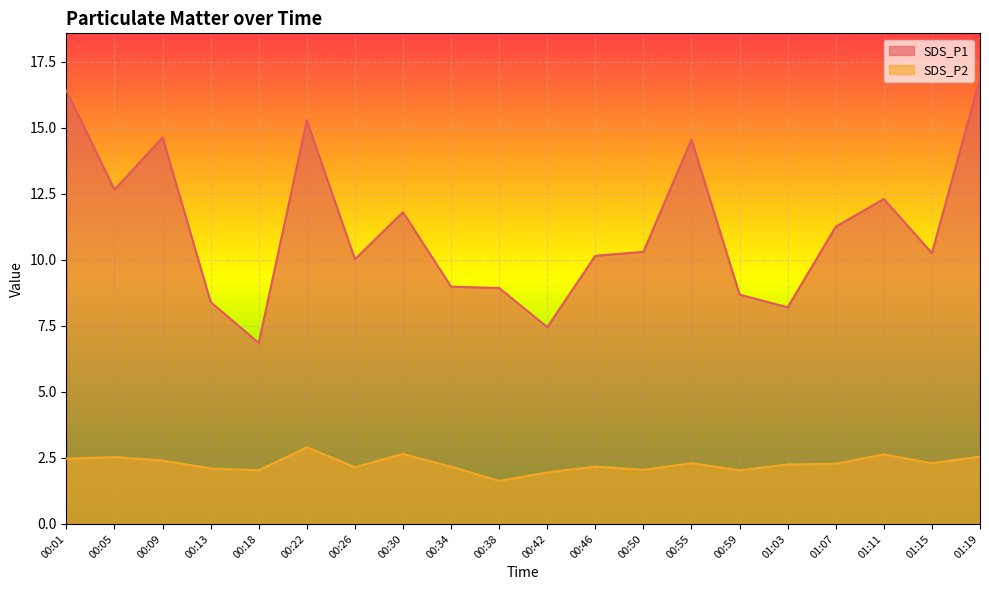

What is the value of the SDS_P2 point at the 7th from the left?

2.1